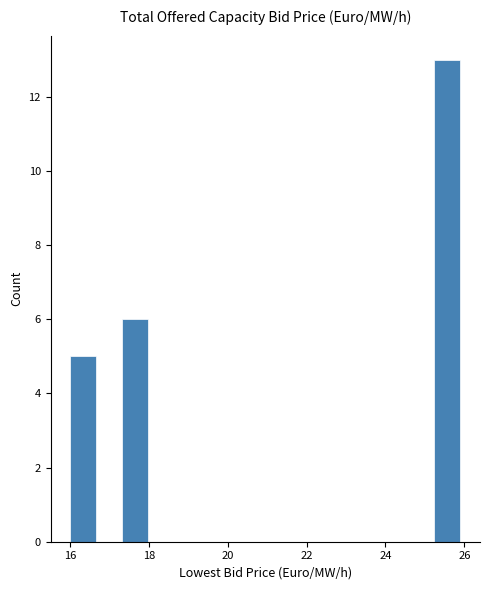

Read against the x-axis, roughly where is the centre of the tallest bar?

25.6